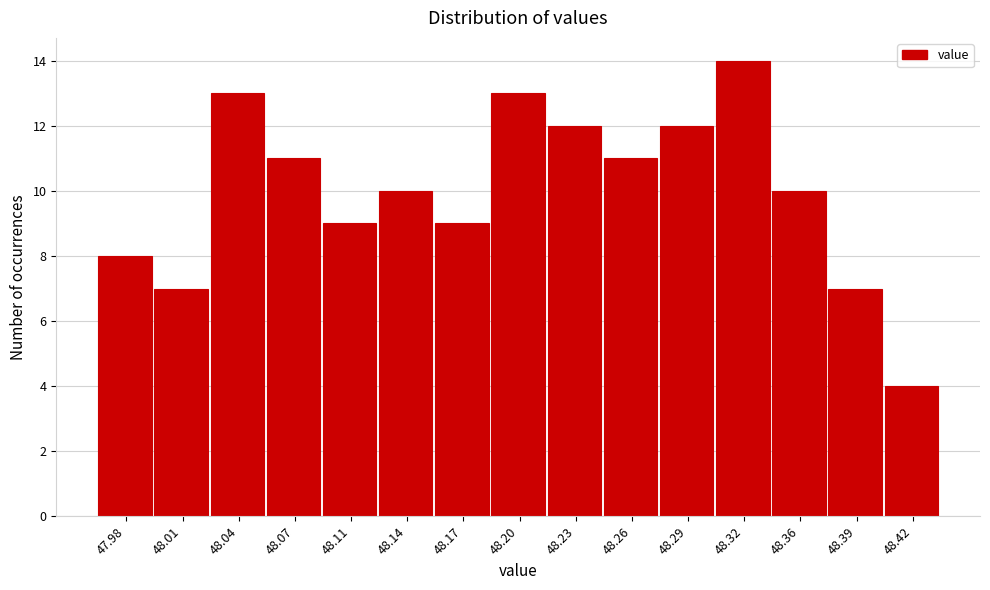

Reading left to right, extract all data points from this chart.

8	7	13	11	9	10	9	13	12	11	12	14	10	7	4